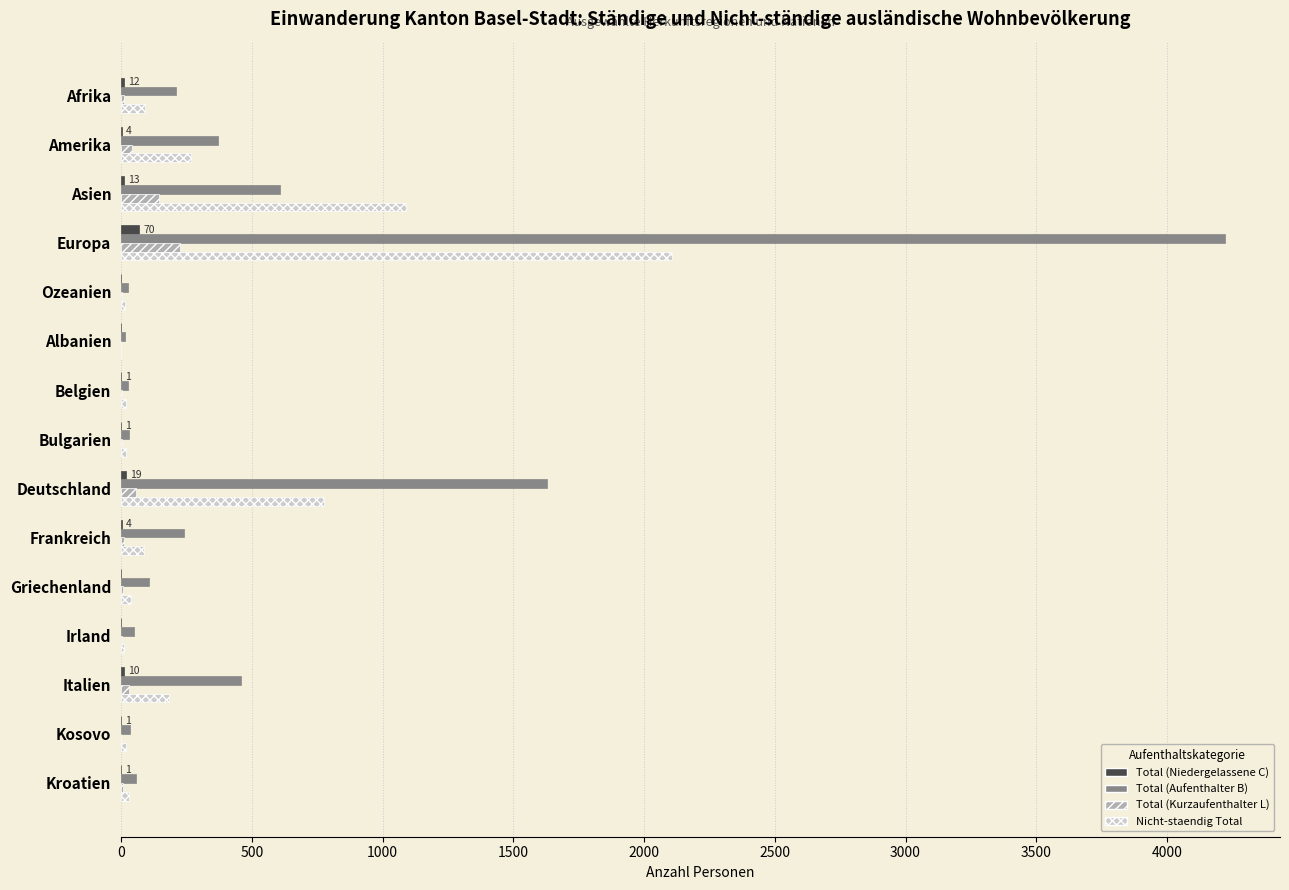

Which series has the largest total across all categories?

Total (Aufenthalter B)